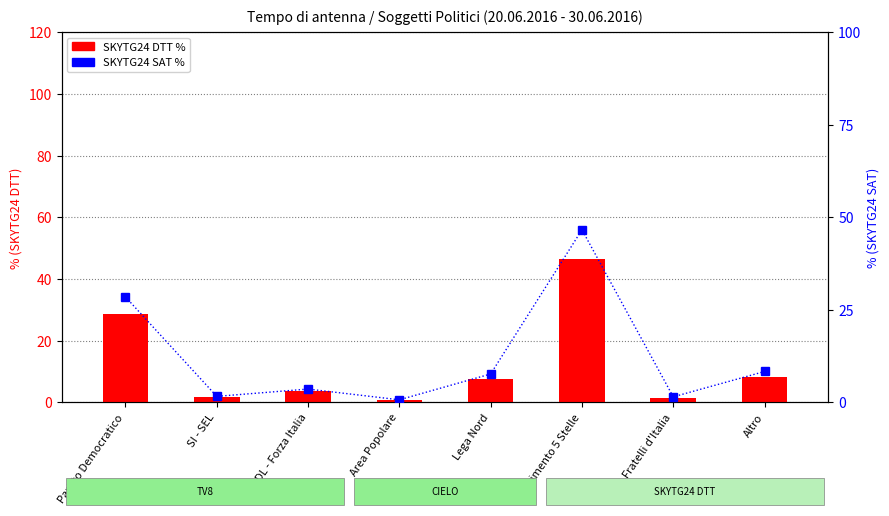

Which label corresponds to the largest value in the chart?

Movimento 5 Stelle